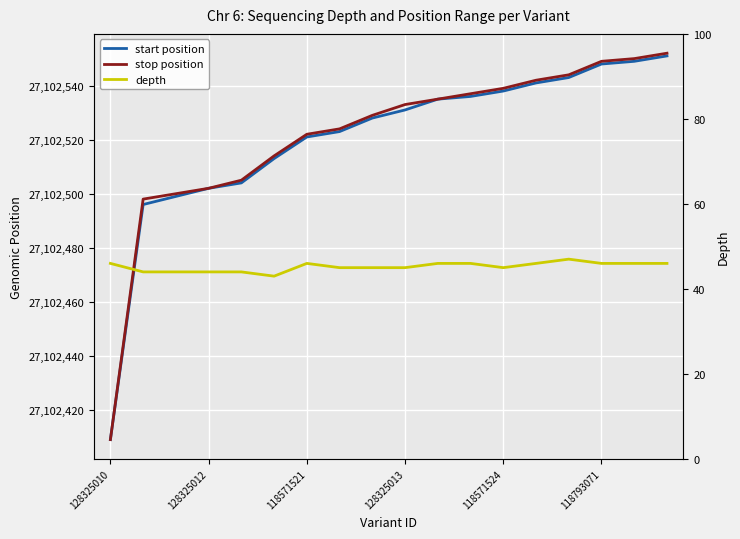

At which label does start position reach its minimum?

128325010